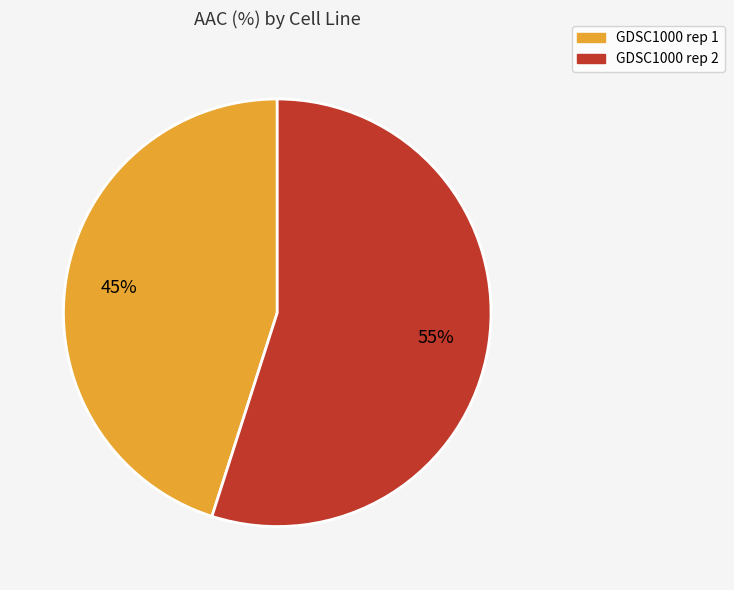

To the nearest percent, what is the difference between the largest and smallest slice percentages?

10%